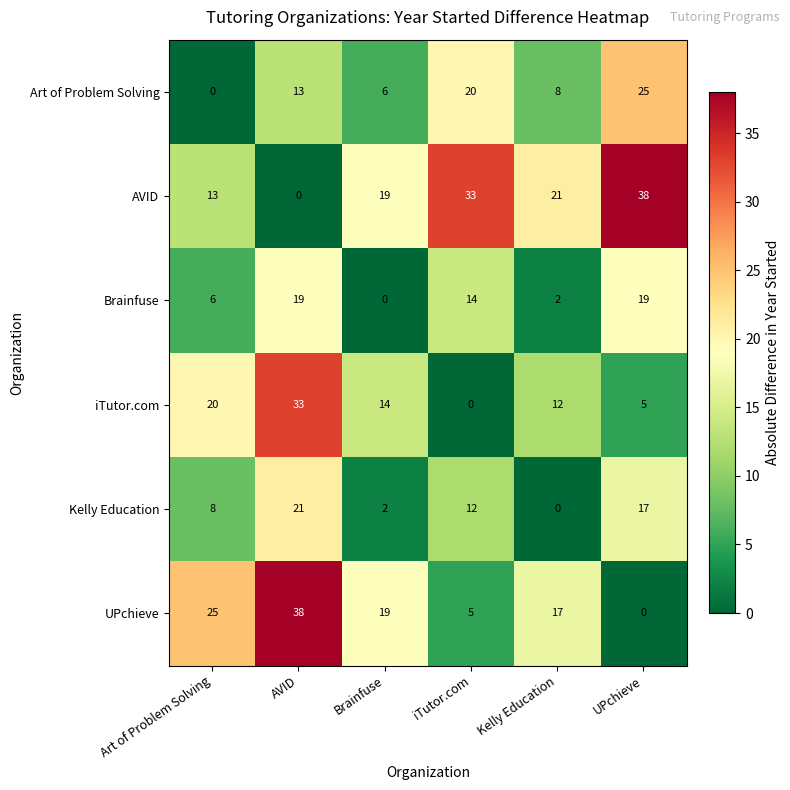

At which label does Kelly Education reach its peak?

AVID